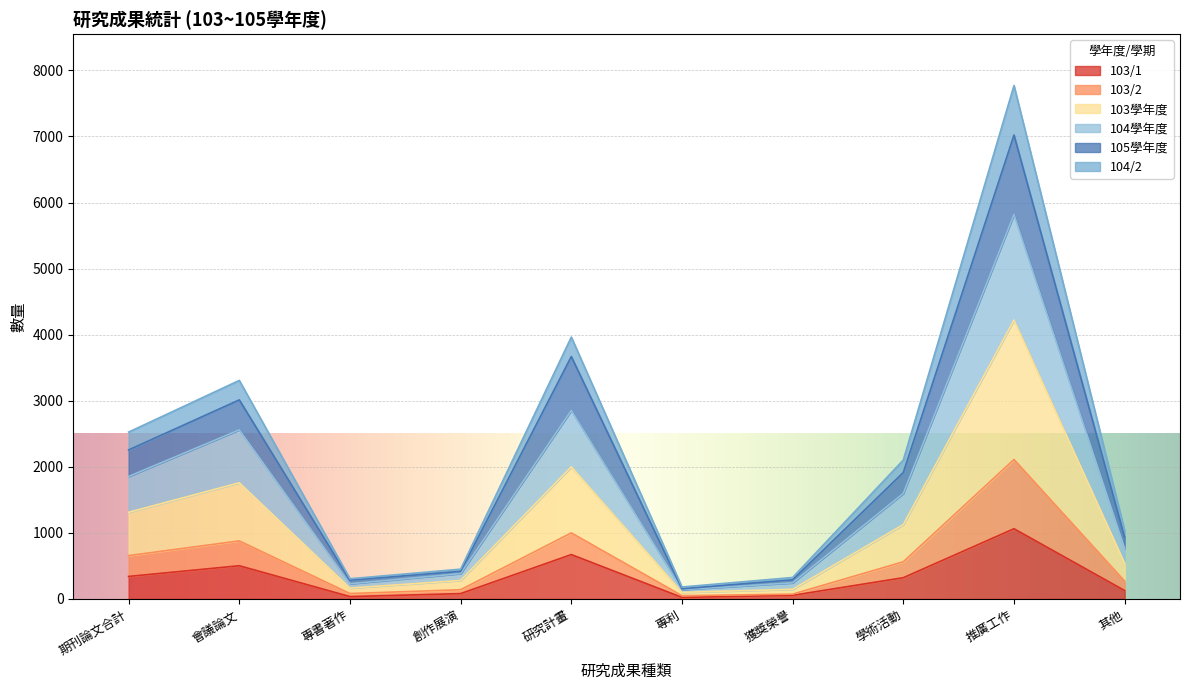

Reading left to right, what are all the values shown in this chart?

103/1: 341	503	36	81	672	24	55	322	1063	127
103/2: 656	879	82	140	1000	50	73	563	2111	270
103學年度: 1312	1758	164	280	2000	100	146	1126	4222	540
104學年度: 1854	2559	230	384	2854	141	244	1598	5819	765
105學年度: 2256	3013	284	419	3669	154	290	1914	7022	934
104/2: 2526	3308	306	451	3964	181	325	2103	7772	1034